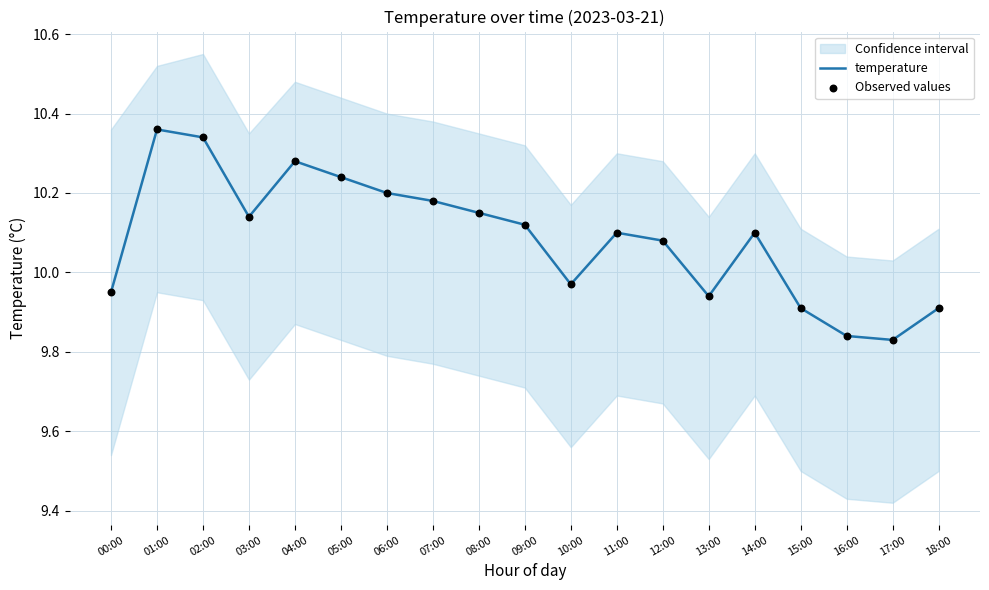

Which series has the largest total across all categories?

temperature